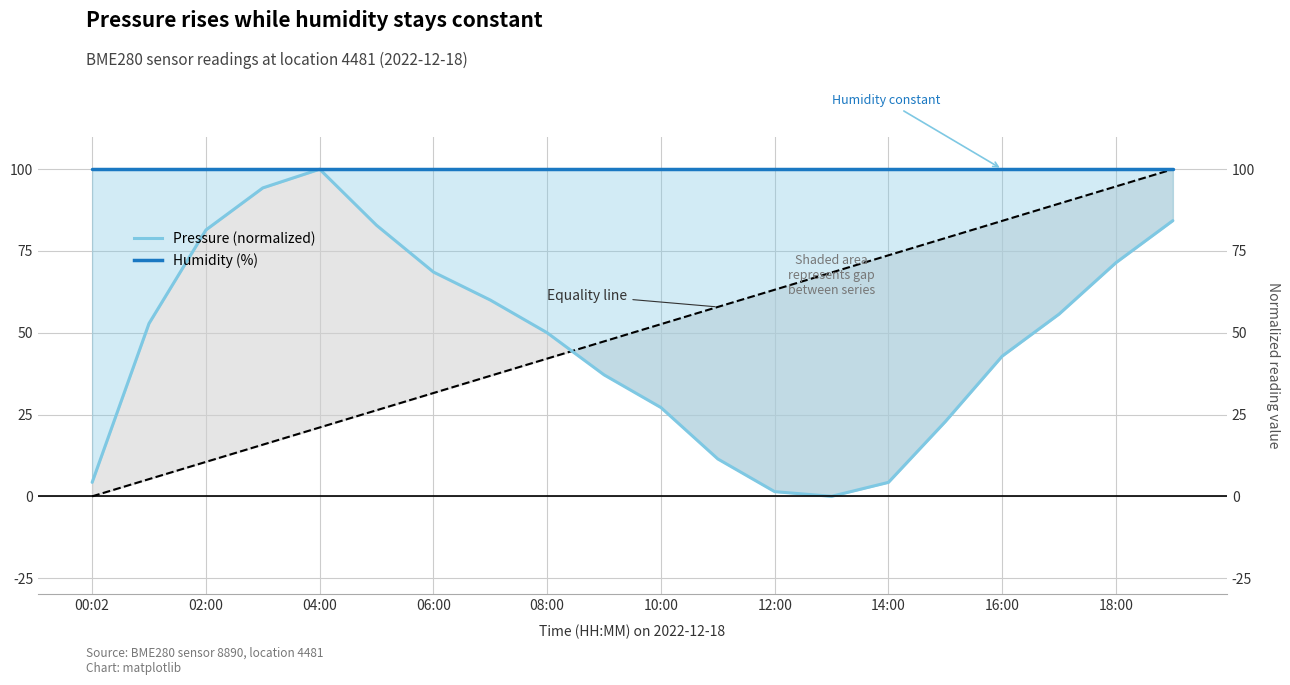

Which category has the lowest value in the Pressure (normalized) series?

13